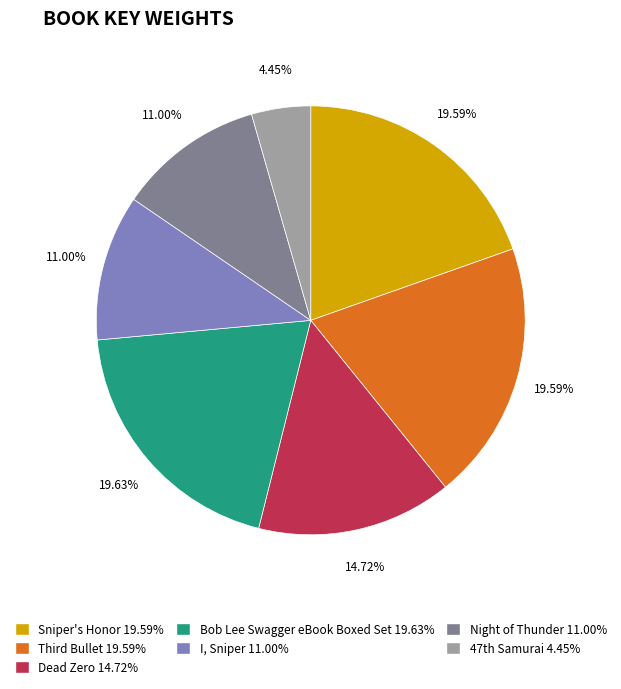

Between Dead Zero 14.72% and Sniper's Honor 19.59%, which is larger?

Sniper's Honor 19.59%